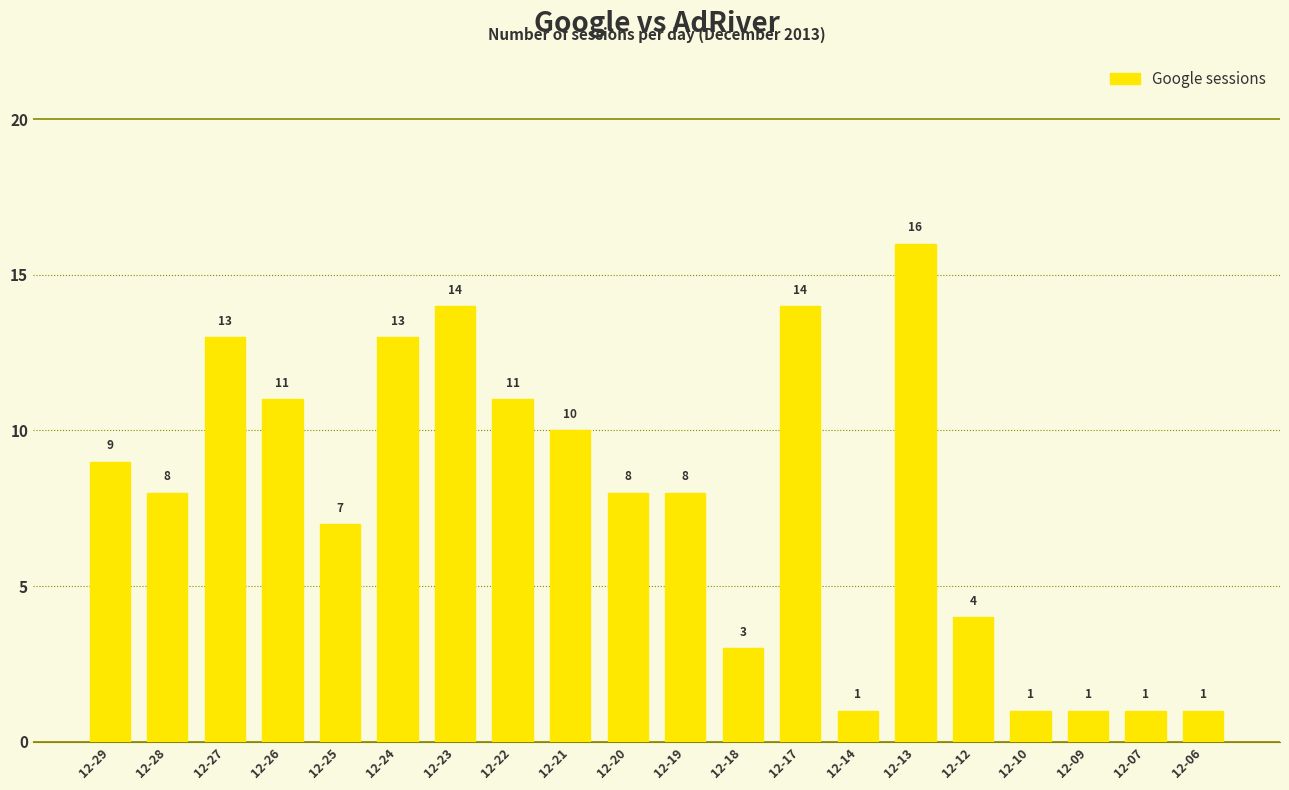

Are the bars horizontal?

No